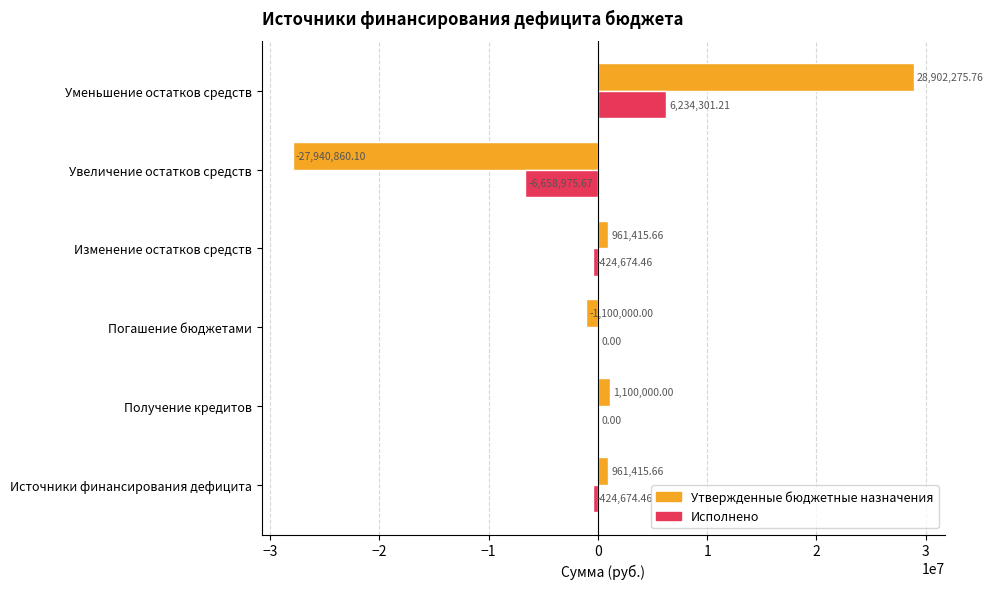

Count the number of categories in the chart.

6